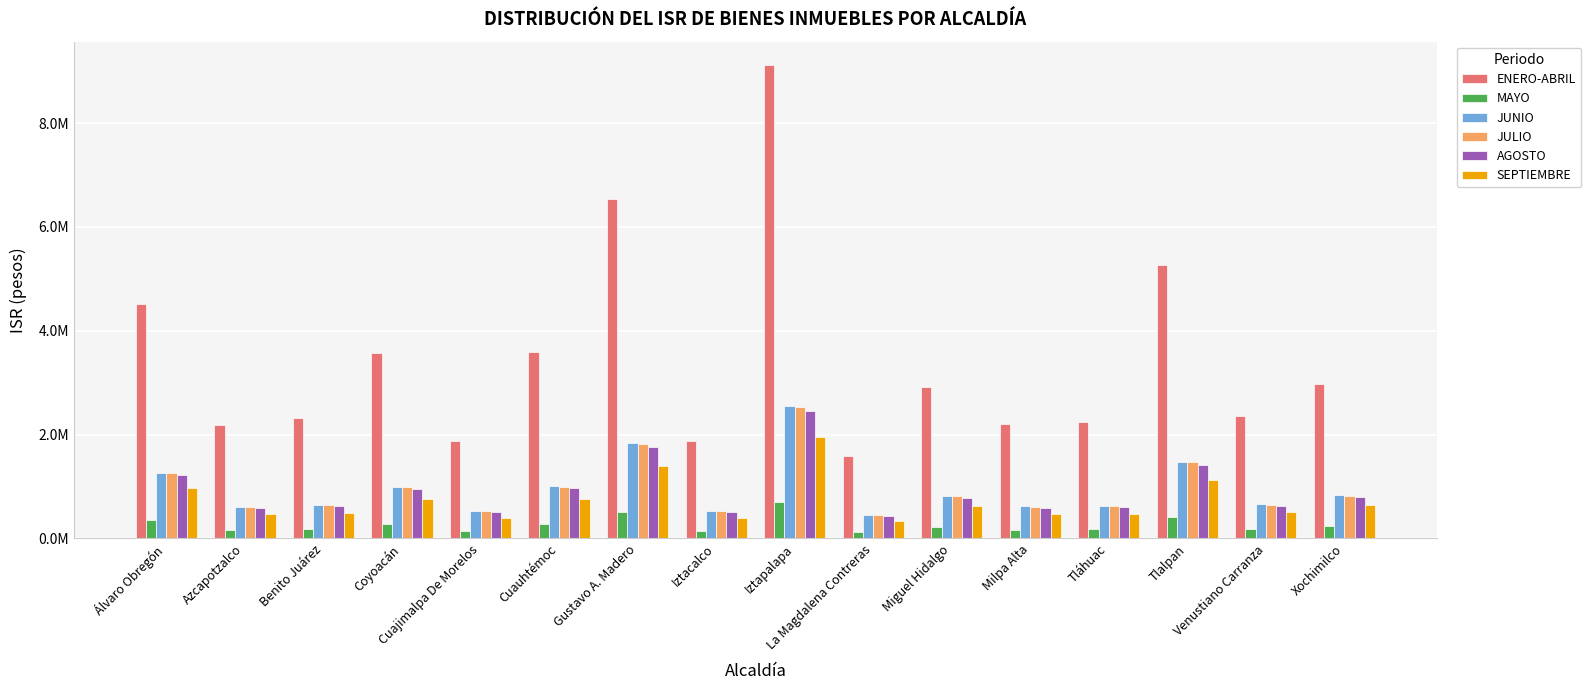

Does the chart contain stacked bars?

No